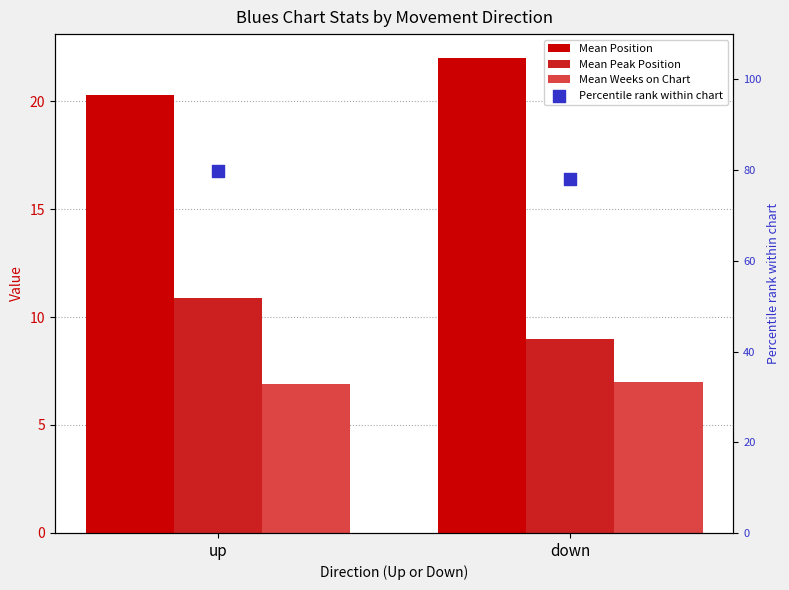

Which series contains the lowest Y value?

Mean Weeks on Chart